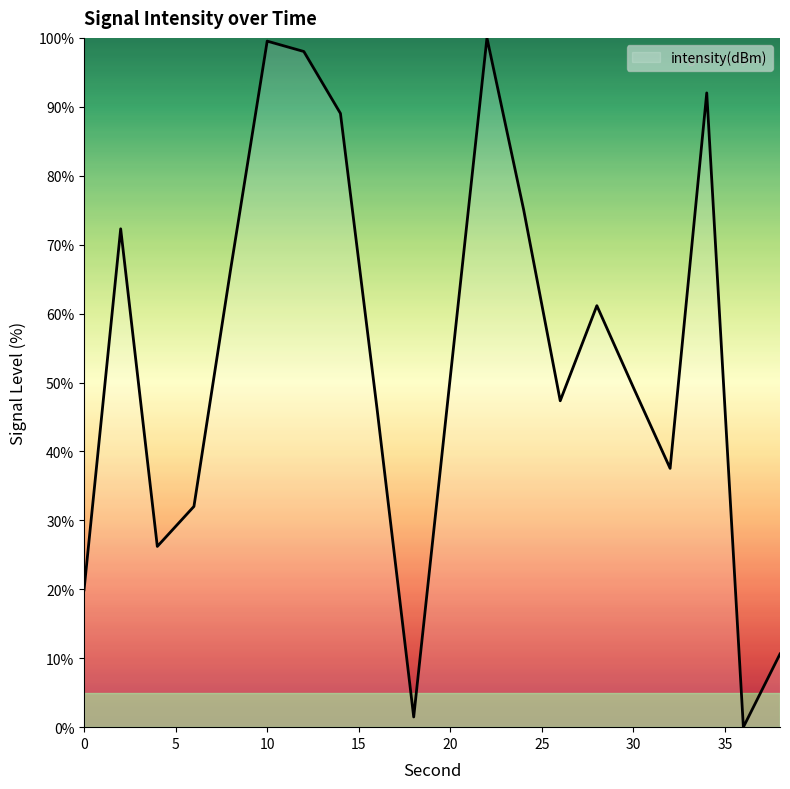

What is the maximum value shown in the chart?

100.0